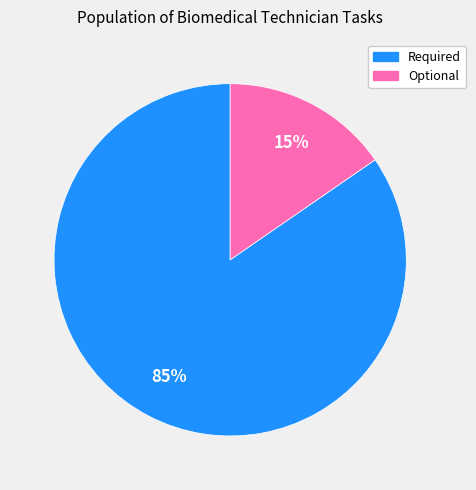

Rank the categories by value from lowest to highest.

Optional, Required